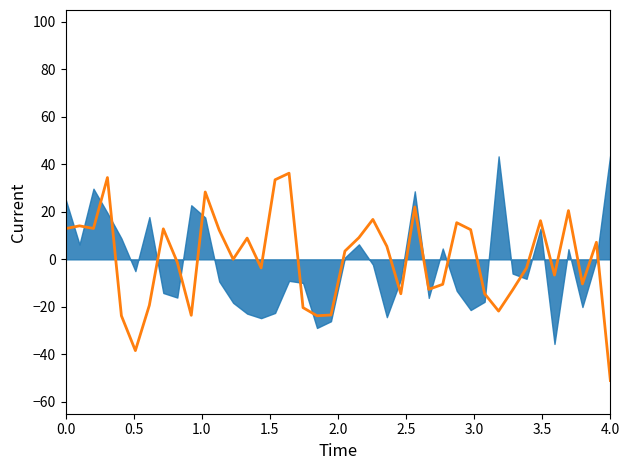

What is the smallest value displayed?

-51.0